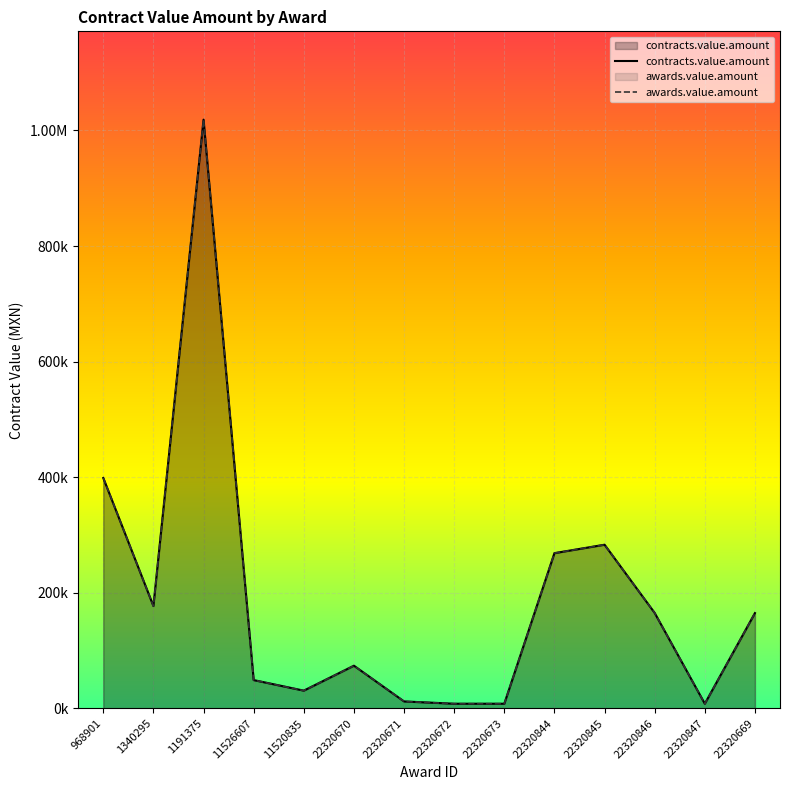

How many values in the contracts.value.amount series exceed 165025?

7